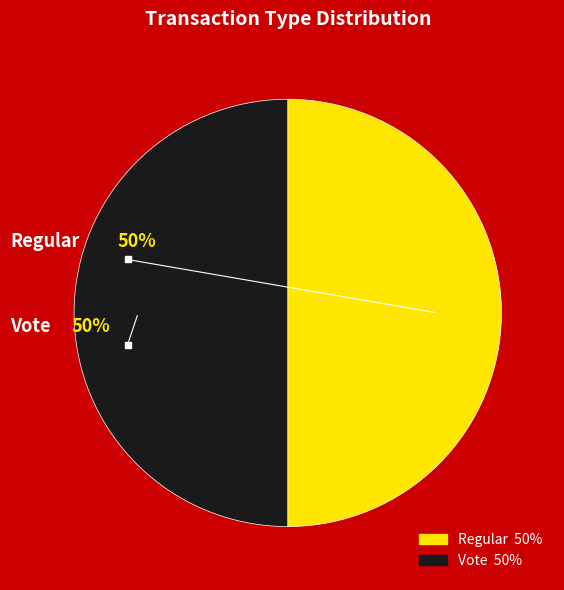

To the nearest percent, what is the average slice percentage?

50%